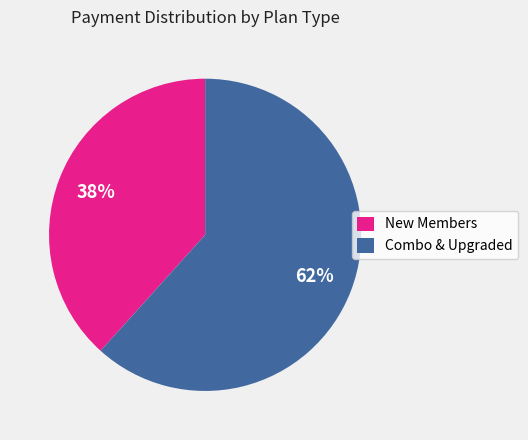

To the nearest percent, what percentage of the pie is New Members?

38%